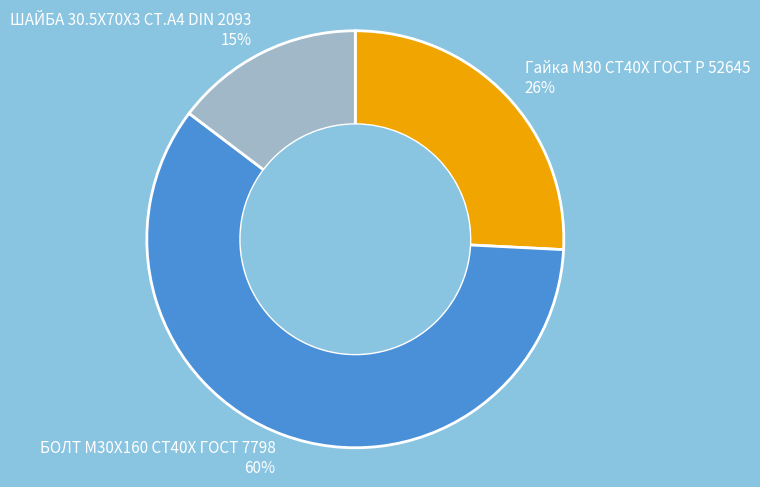

Which slice is the smallest?

ШАЙБА 30.5Х70Х3 СТ.А4 DIN 2093